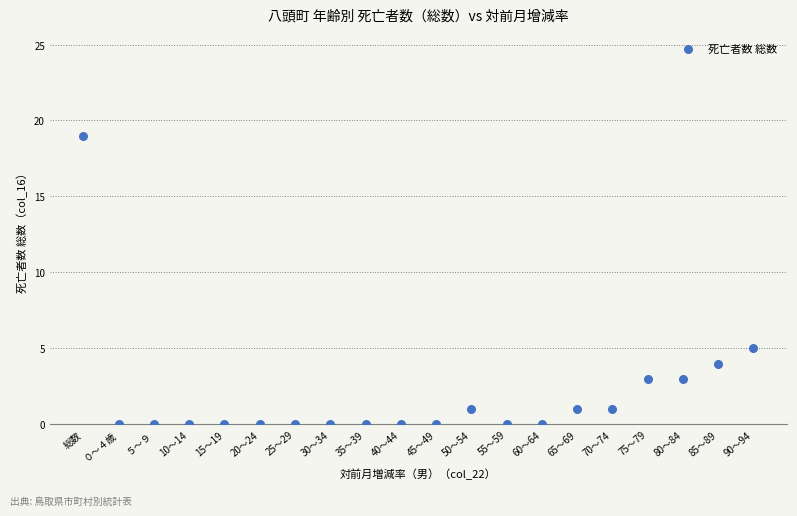

What is the range of Y values (max minus min)?

19